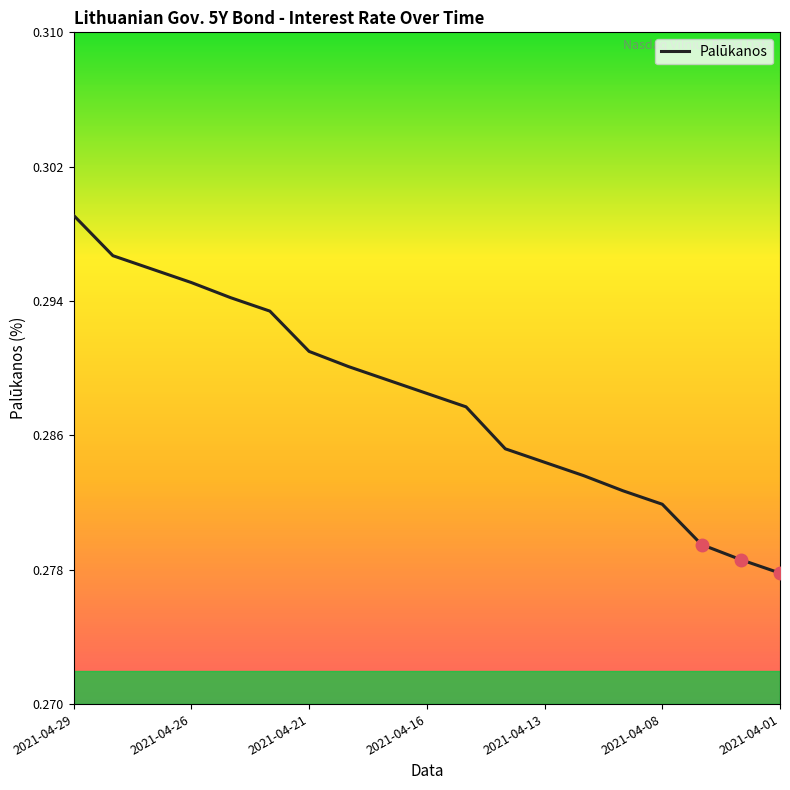

Which category has the highest value across all series?

2021-04-29